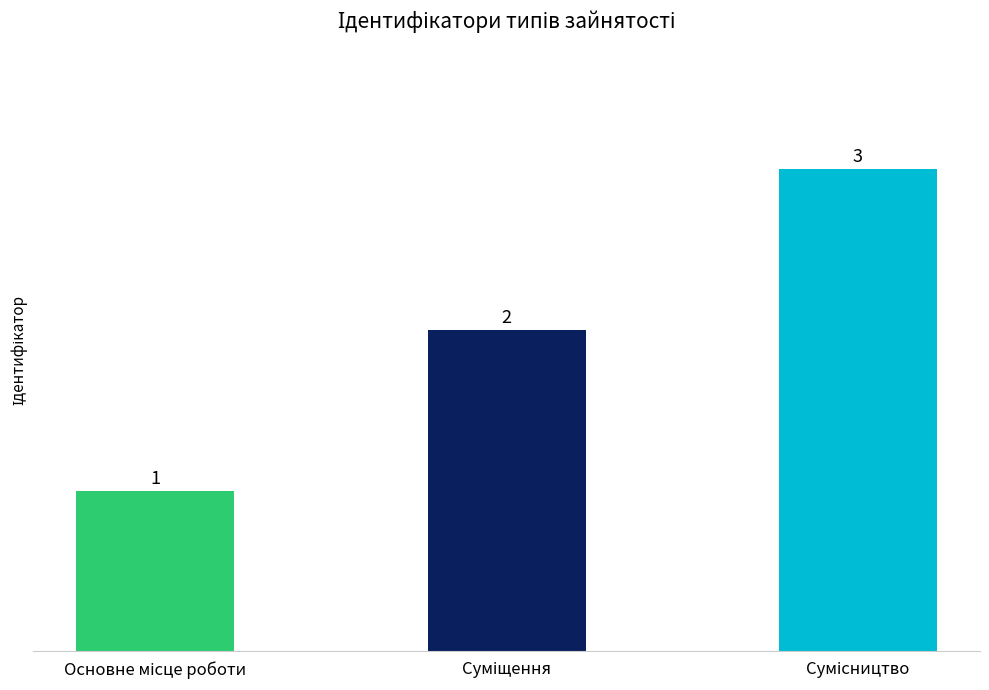

What is the sum of all values?

6